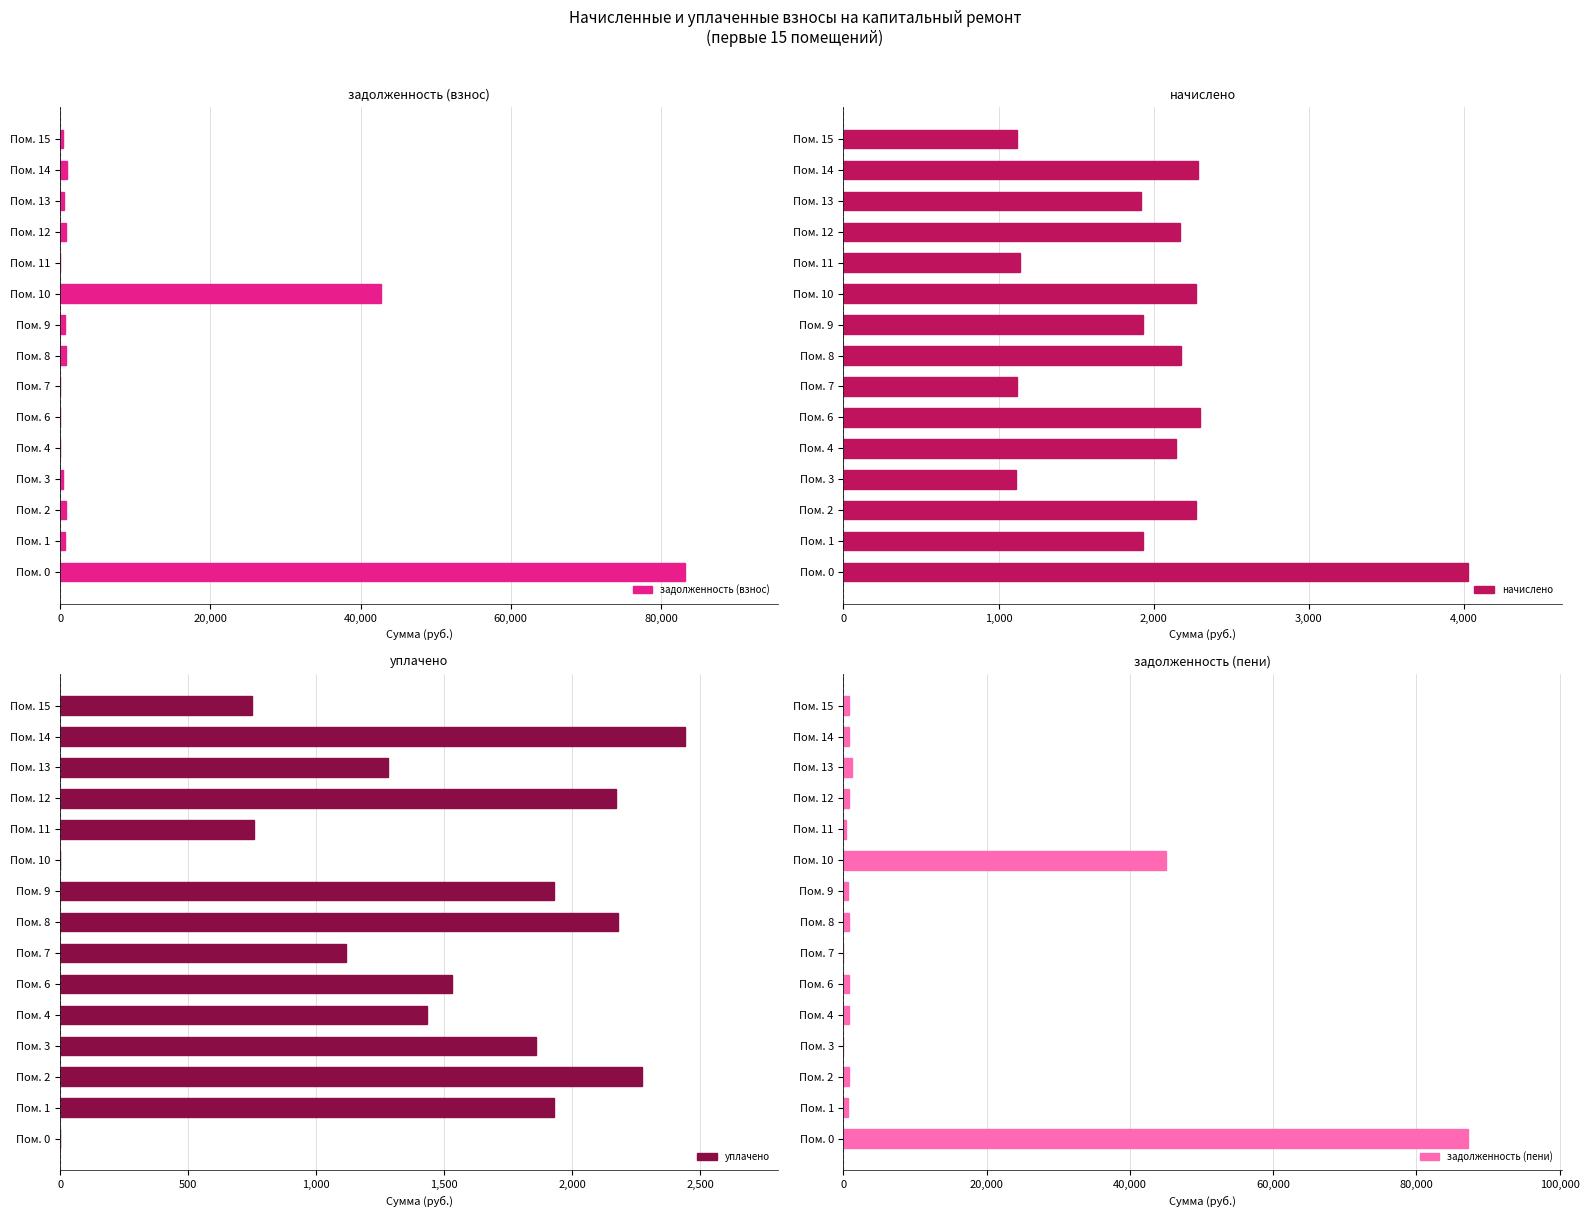

True or false: уплачено has a value of 1394.8 at Пом. 2.

False